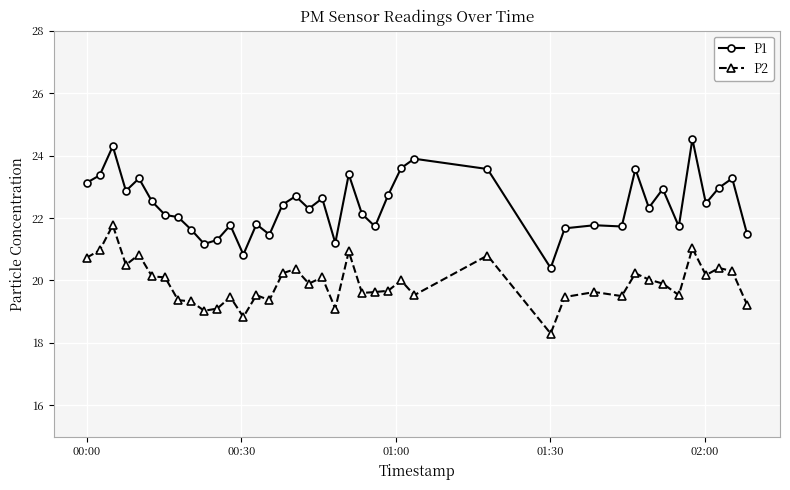

List the series in order of their peak value, highest first.

P1, P2